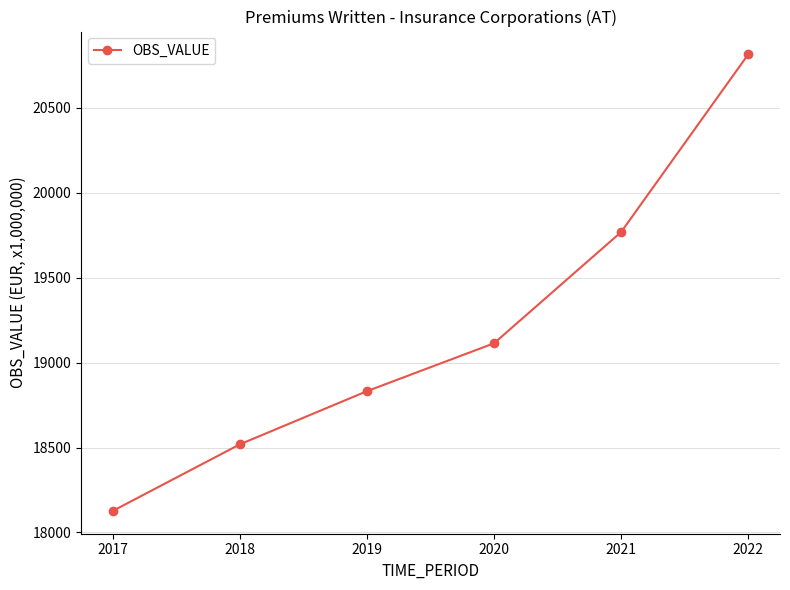

Which has a higher value, 2020 or 2019?

2020